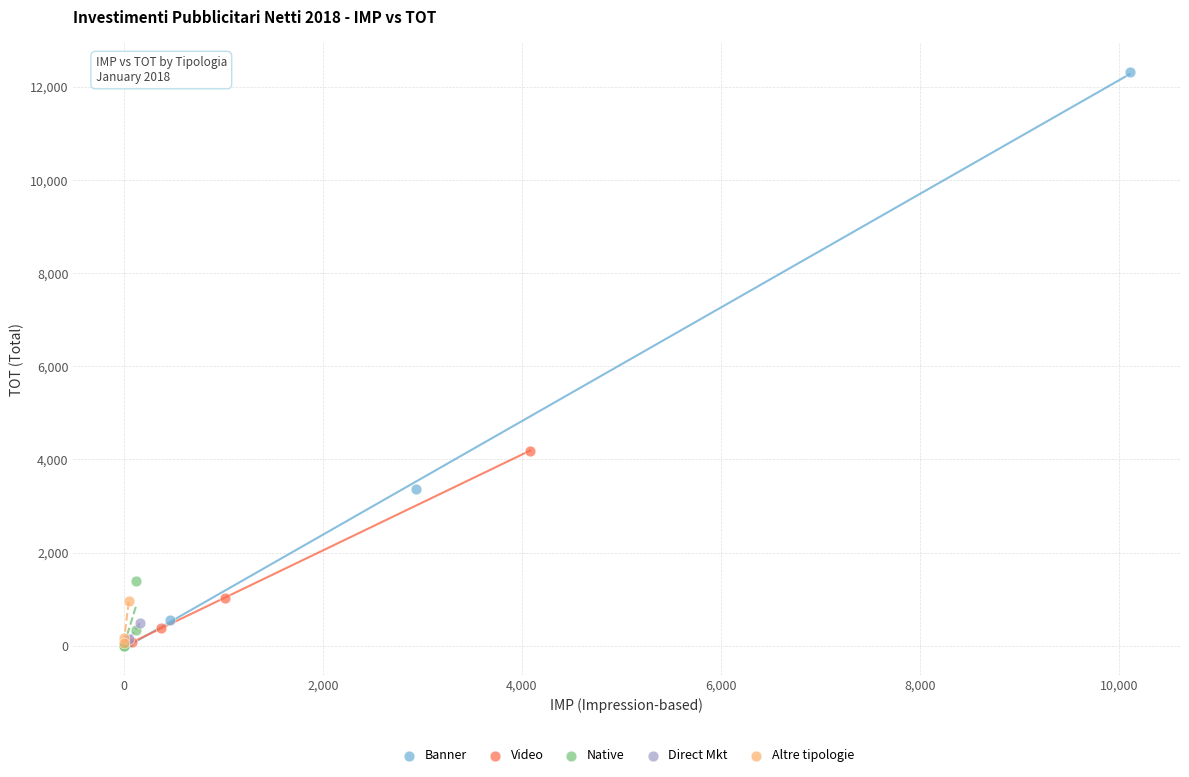

Which series has the widest spread of Y values?

Banner